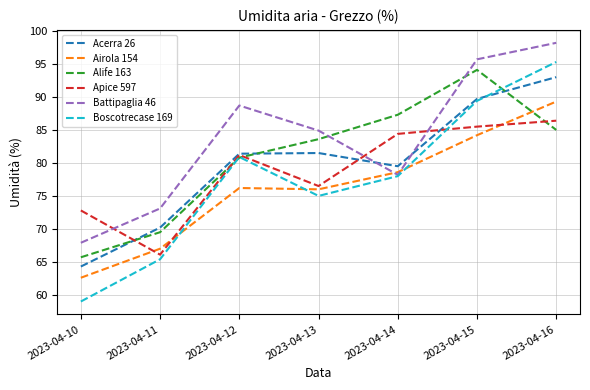

List the series in order of their peak value, lowest first.

Apice 597, Airola 154, Acerra 26, Alife 163, Boscotrecase 169, Battipaglia 46